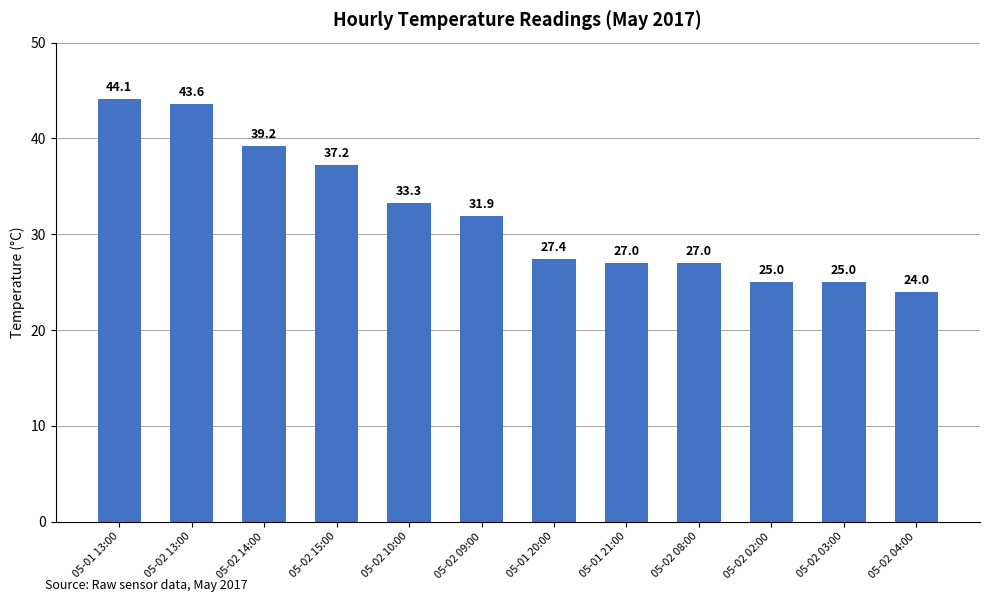

True or false: the data shows 7.8 at 05-02 04:00.

False